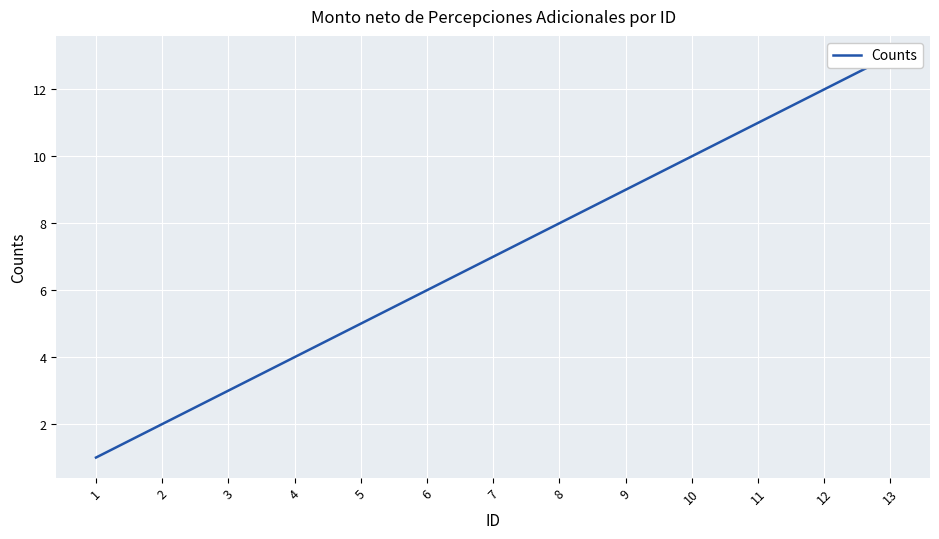

Is this an area chart (filled region under the line)?

No